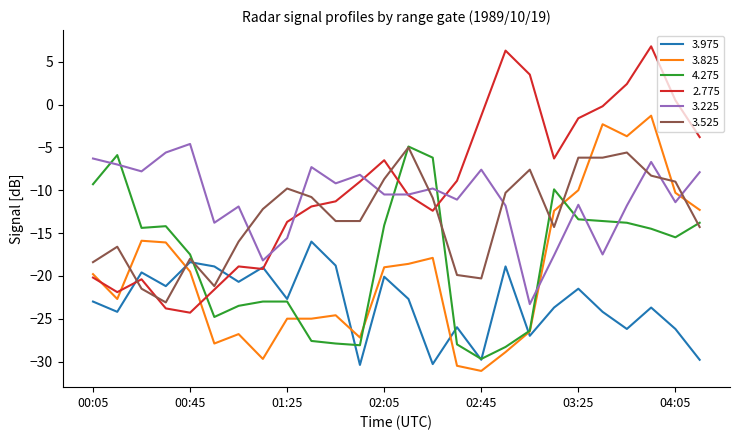

What is the lowest value of the 2.775 series?

-24.3